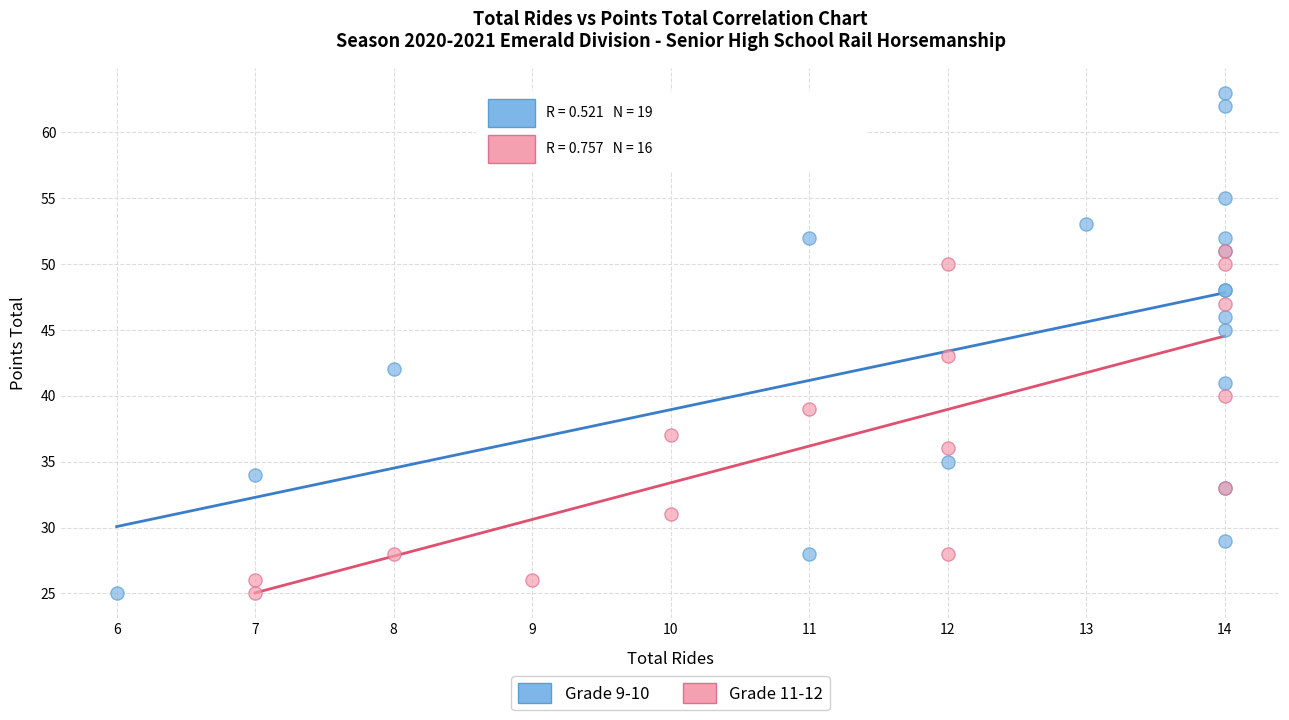

Which series contains the highest Y value?

Grade 9-10